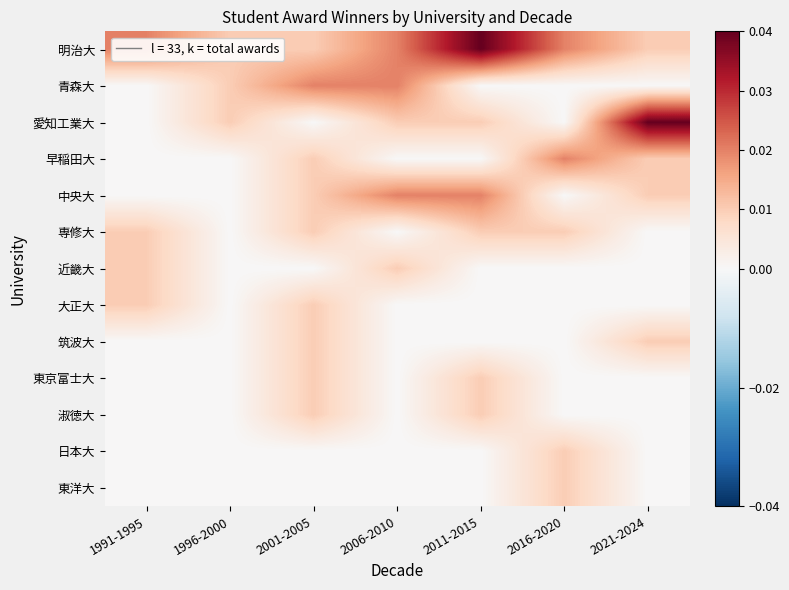

Reading left to right, transcribe all the data shown in this chart.

明治大: 1991-1995=0.0	1996-2000=0.0	2001-2005=0.0	2006-2010=0.0	2011-2015=0.0	2016-2020=0.0	2021-2024=0.0
青森大: 1991-1995=0.0	1996-2000=0.0	2001-2005=0.0	2006-2010=0.0	2011-2015=0.0	2016-2020=0.0	2021-2024=0.0
愛知工業大: 1991-1995=0.0	1996-2000=0.0	2001-2005=0.0	2006-2010=0.0	2011-2015=0.0	2016-2020=0.0	2021-2024=0.0
早稲田大: 1991-1995=0.0	1996-2000=0.0	2001-2005=0.0	2006-2010=0.0	2011-2015=0.0	2016-2020=0.0	2021-2024=0.0
中央大: 1991-1995=0.0	1996-2000=0.0	2001-2005=0.0	2006-2010=0.0	2011-2015=0.0	2016-2020=0.0	2021-2024=0.0
専修大: 1991-1995=0.0	1996-2000=0.0	2001-2005=0.0	2006-2010=0.0	2011-2015=0.0	2016-2020=0.0	2021-2024=0.0
近畿大: 1991-1995=0.0	1996-2000=0.0	2001-2005=0.0	2006-2010=0.0	2011-2015=0.0	2016-2020=0.0	2021-2024=0.0
大正大: 1991-1995=0.0	1996-2000=0.0	2001-2005=0.0	2006-2010=0.0	2011-2015=0.0	2016-2020=0.0	2021-2024=0.0
筑波大: 1991-1995=0.0	1996-2000=0.0	2001-2005=0.0	2006-2010=0.0	2011-2015=0.0	2016-2020=0.0	2021-2024=0.0
東京富士大: 1991-1995=0.0	1996-2000=0.0	2001-2005=0.0	2006-2010=0.0	2011-2015=0.0	2016-2020=0.0	2021-2024=0.0
淑徳大: 1991-1995=0.0	1996-2000=0.0	2001-2005=0.0	2006-2010=0.0	2011-2015=0.0	2016-2020=0.0	2021-2024=0.0
日本大: 1991-1995=0.0	1996-2000=0.0	2001-2005=0.0	2006-2010=0.0	2011-2015=0.0	2016-2020=0.0	2021-2024=0.0
東洋大: 1991-1995=0.0	1996-2000=0.0	2001-2005=0.0	2006-2010=0.0	2011-2015=0.0	2016-2020=0.0	2021-2024=0.0